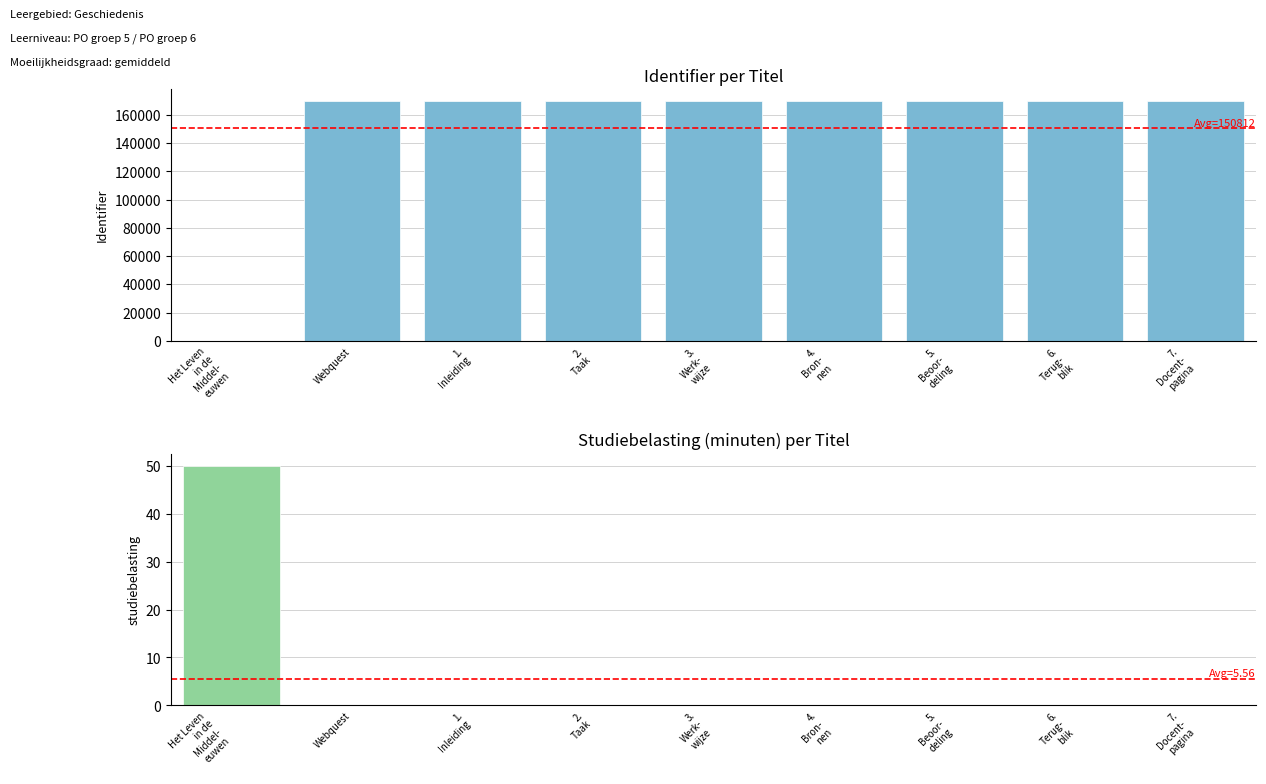

What is the value of the Identifier bar at the 5th from the left?

169663